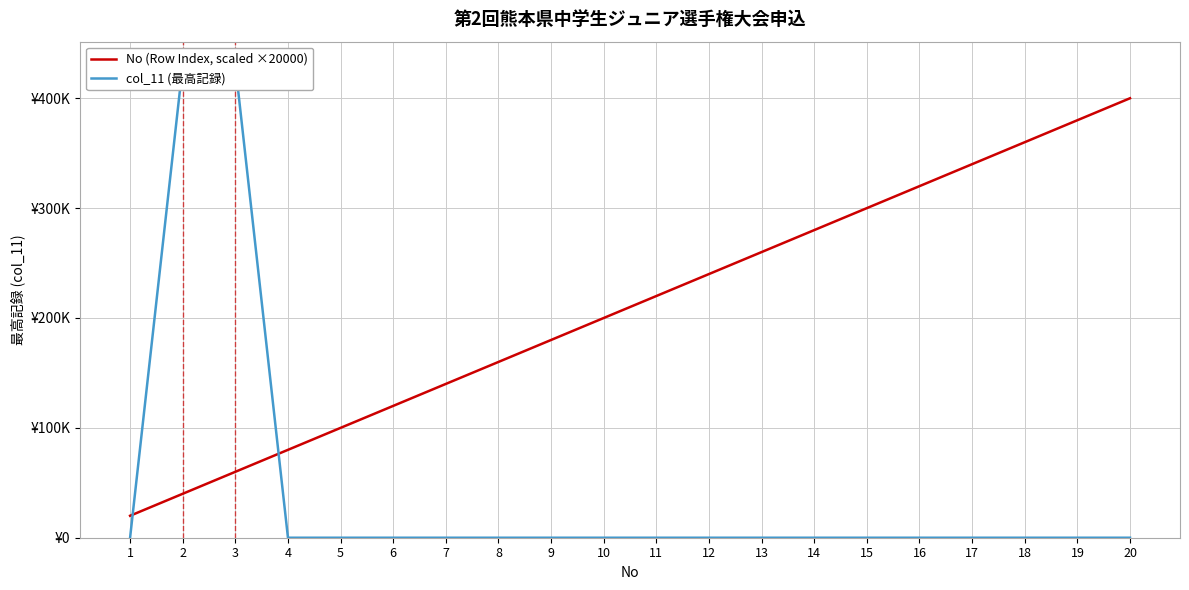

True or false: col_11 (最高記録) has more than 2 interior local peaks.

False